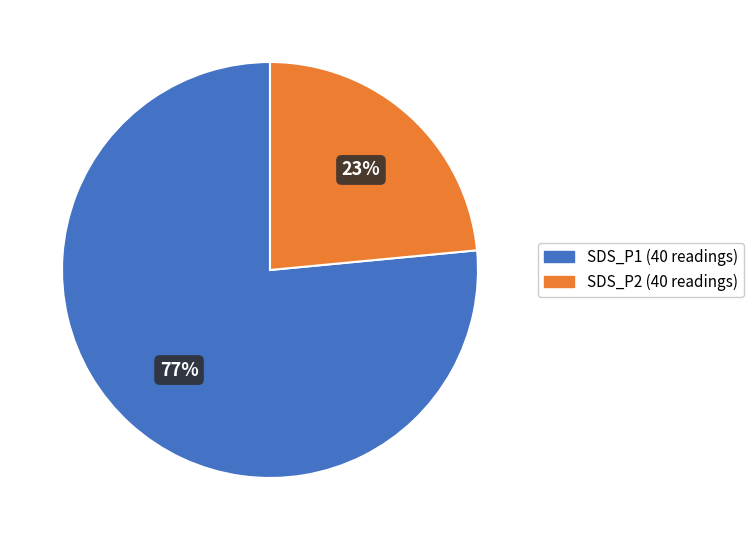

Is there a majority slice in this chart?

Yes